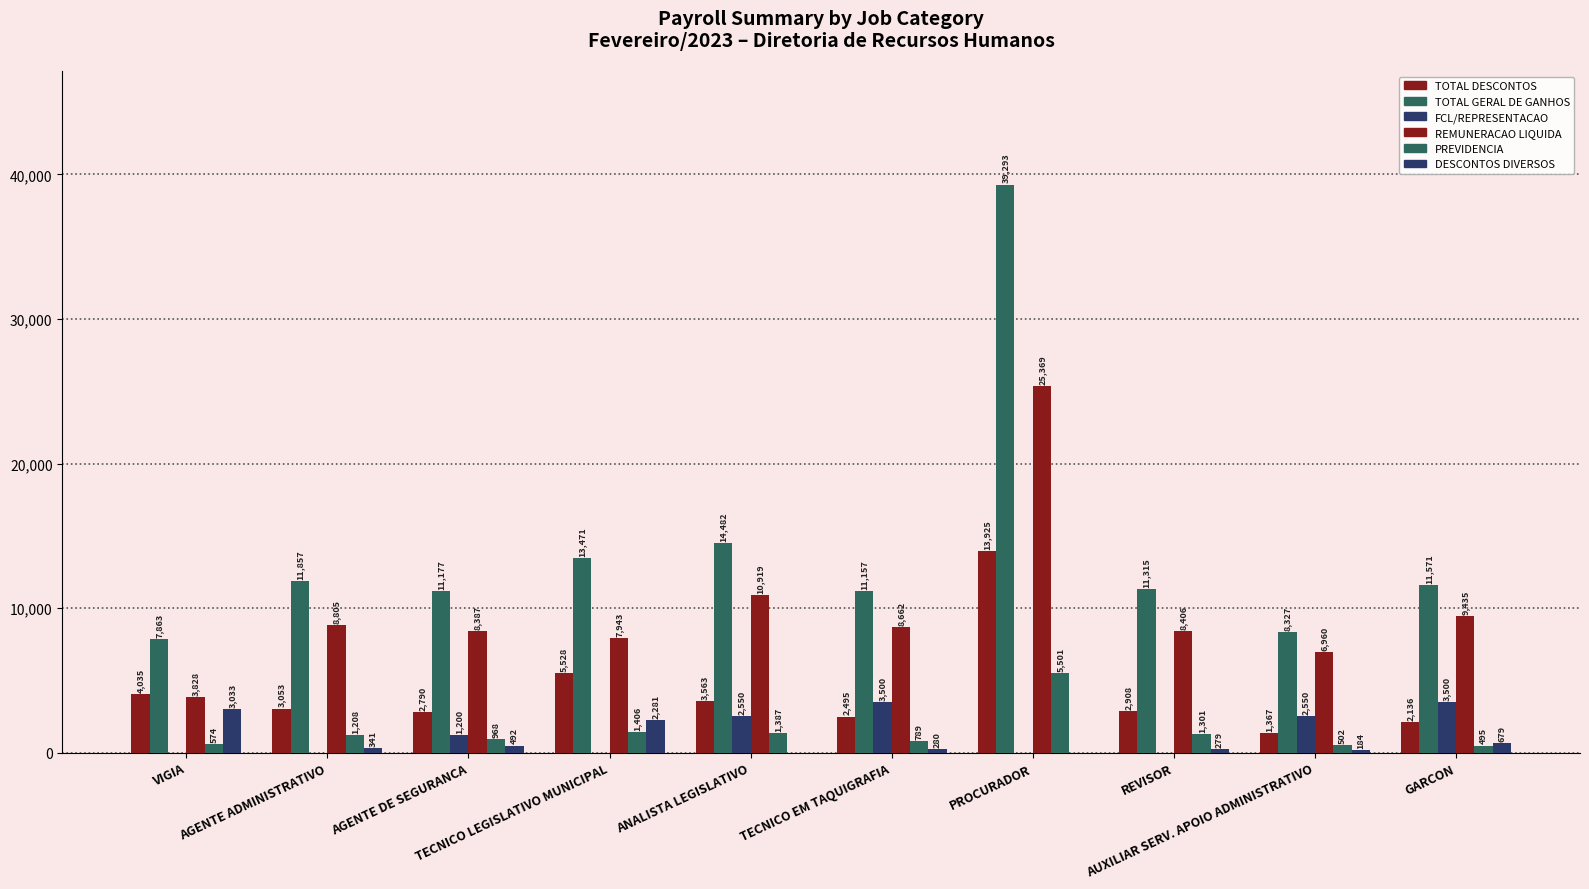

Are the bars grouped side by side (vs. stacked)?

Yes